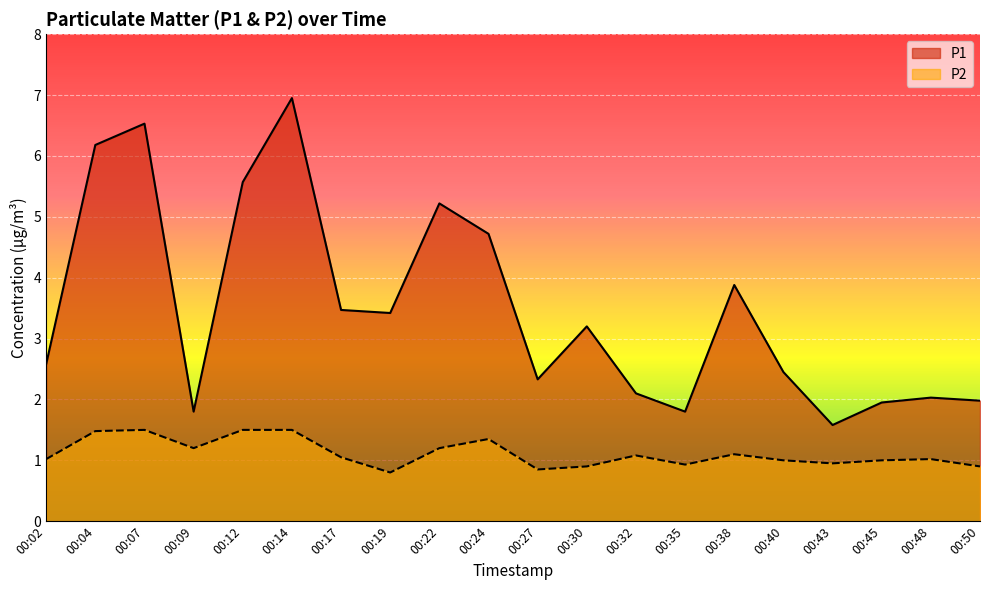

Where is the first local maximum for P2?

00:07